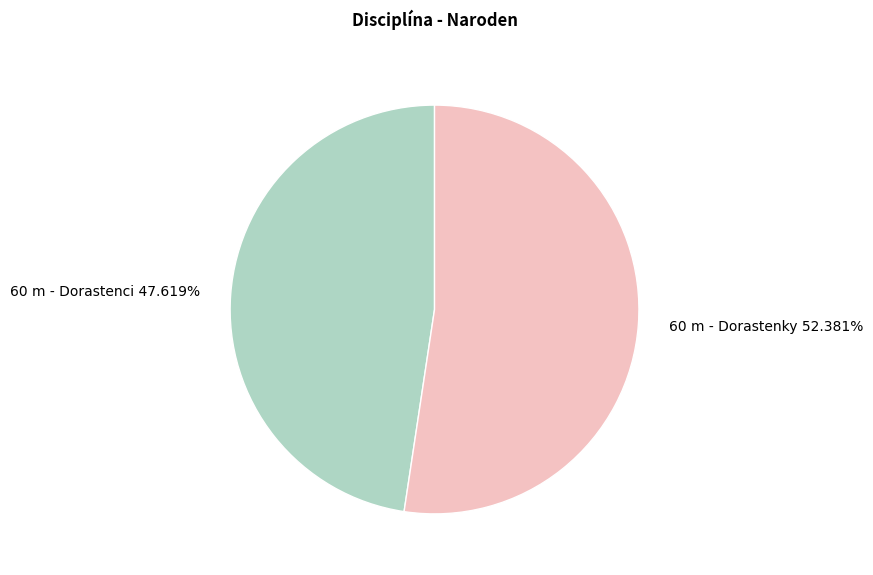

To the nearest percent, what is the difference between the 60 m - Dorastenci and 60 m - Dorastenky slice percentages?

5%